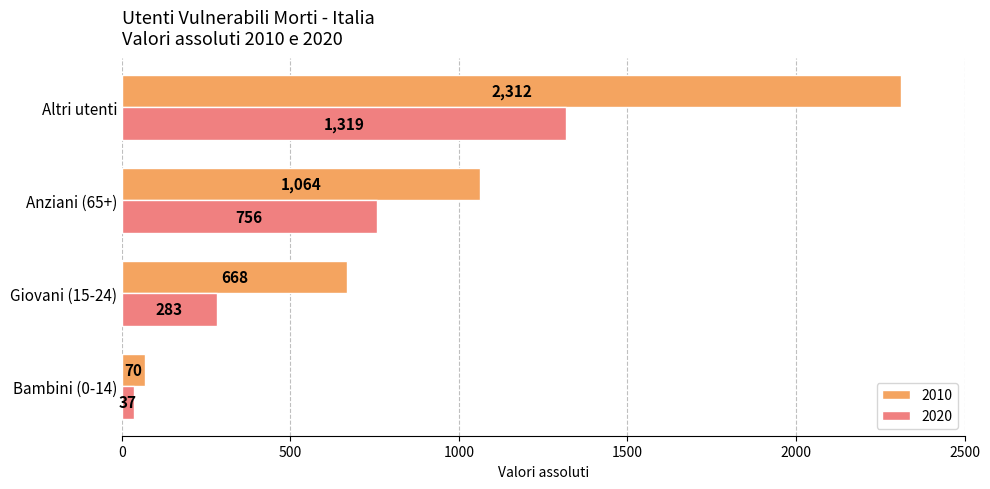

How many data points does each series have?

4